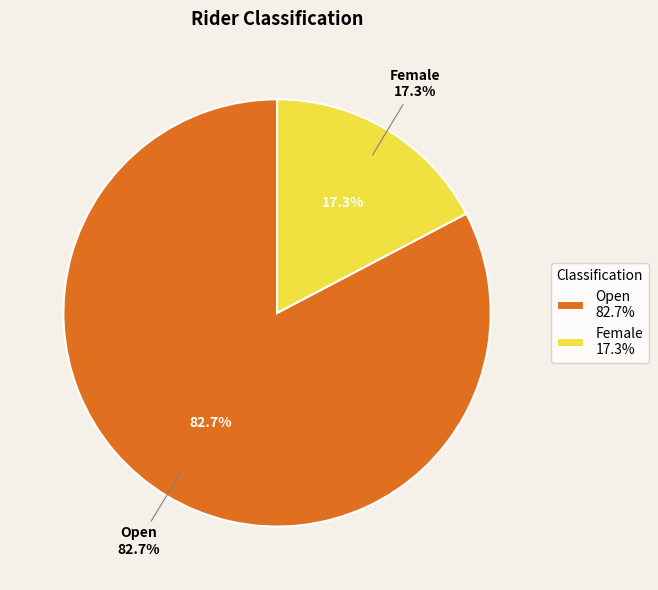

Count the number of slices in the pie.

2